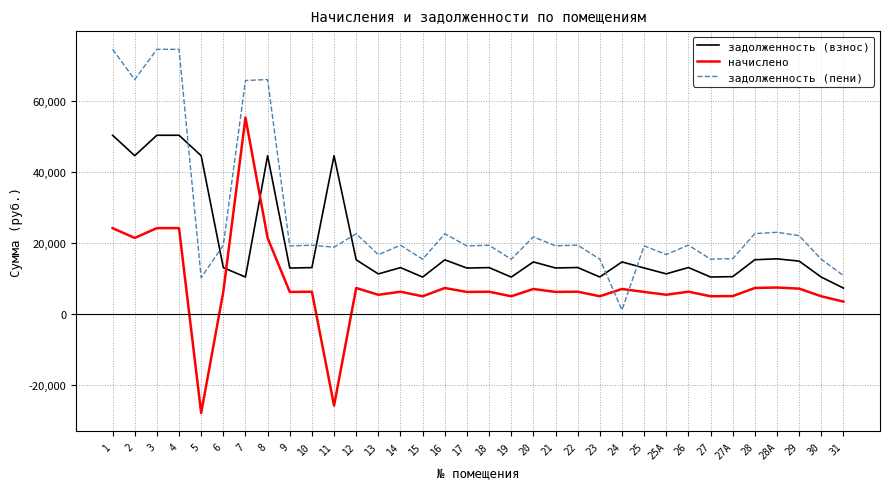

What is the average value of the задолженность (взнос) series?

19669.8